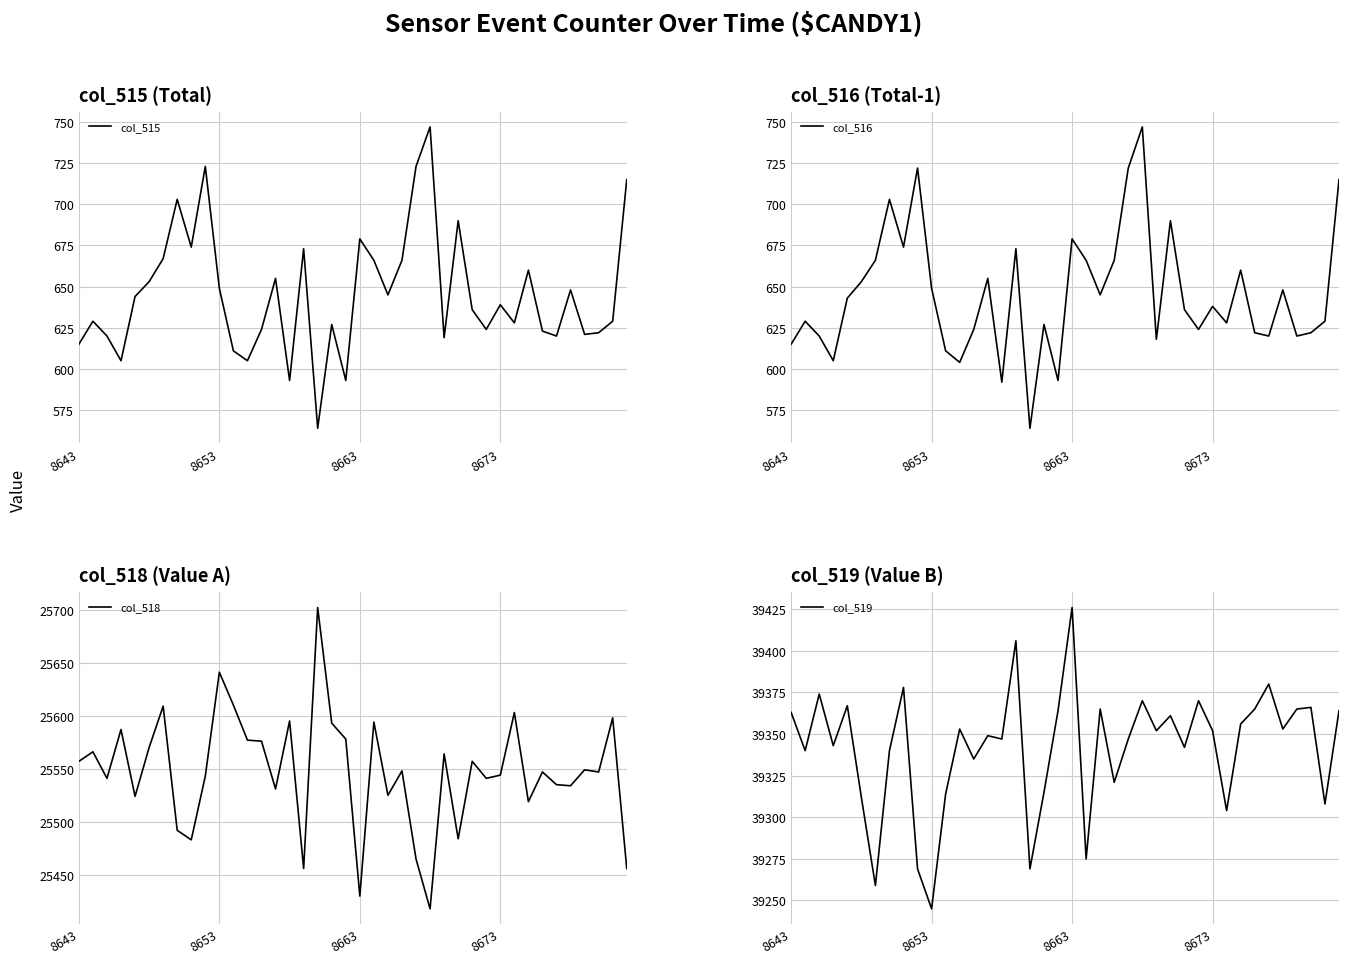

What are all the series names shown in the legend?

col_515, col_516, col_518, col_519